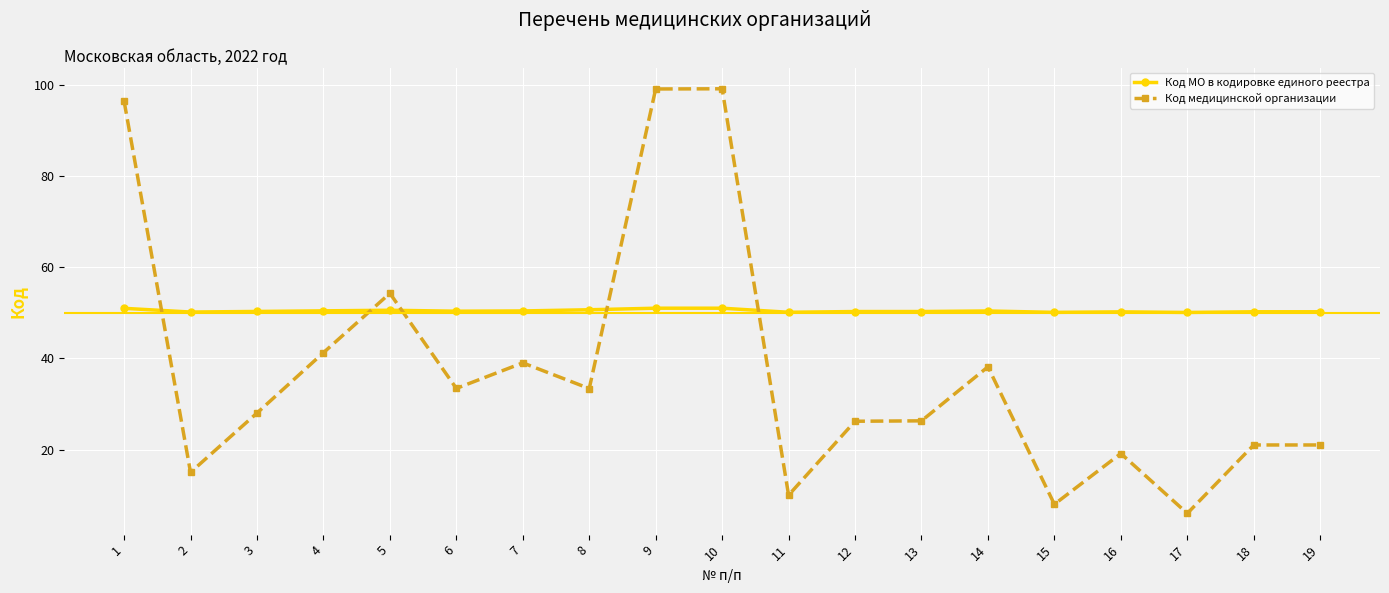

What is the value of the Код медицинской организации point at the 16th from the left?

19.1